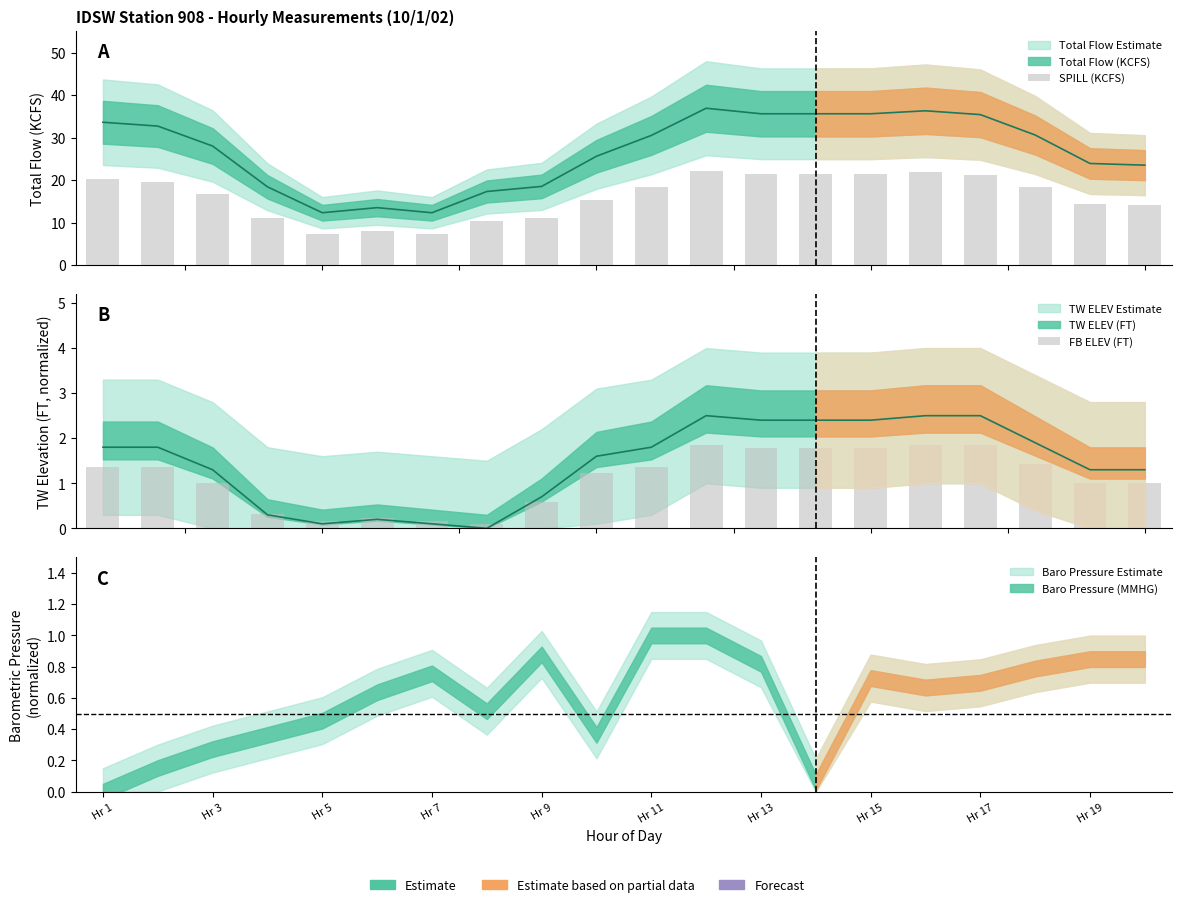

How many values in the SPILL (KCFS) series exceed 18?

10